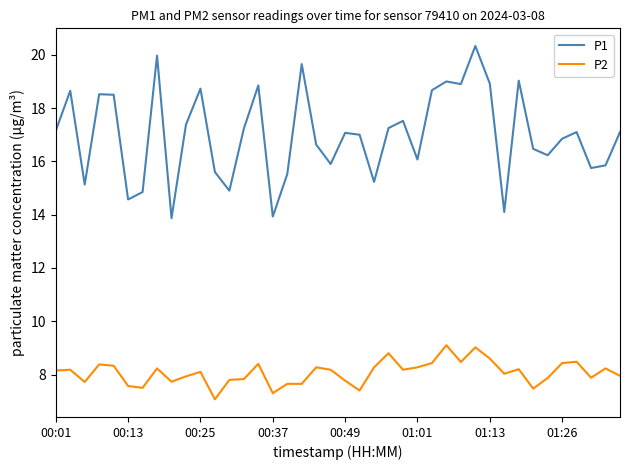

What is the maximum value shown in the chart?

20.3